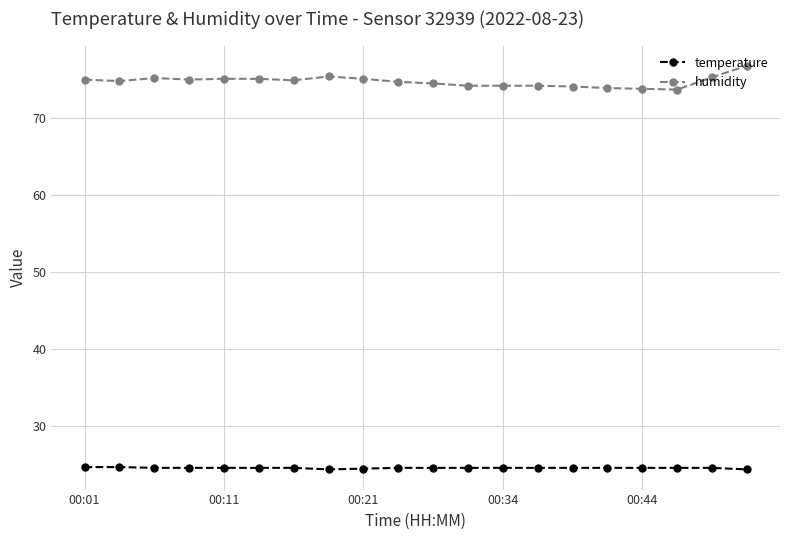

List the series in order of their overall mean, highest first.

humidity, temperature